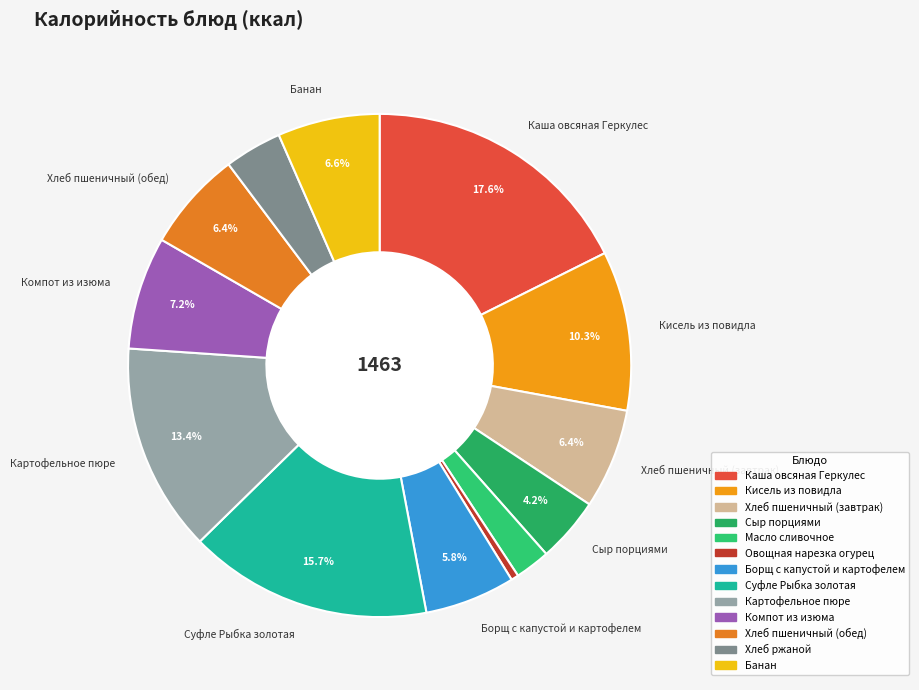

Rank the categories by value from highest to lowest.

Каша овсяная Геркулес, Суфле Рыбка золотая, Картофельное пюре, Кисель из повидла, Компот из изюма, Банан, Хлеб пшеничный (завтрак), Хлеб пшеничный (обед), Борщ с капустой и картофелем, Сыр порциями, Хлеб ржаной, Масло сливочное, Овощная нарезка огурец